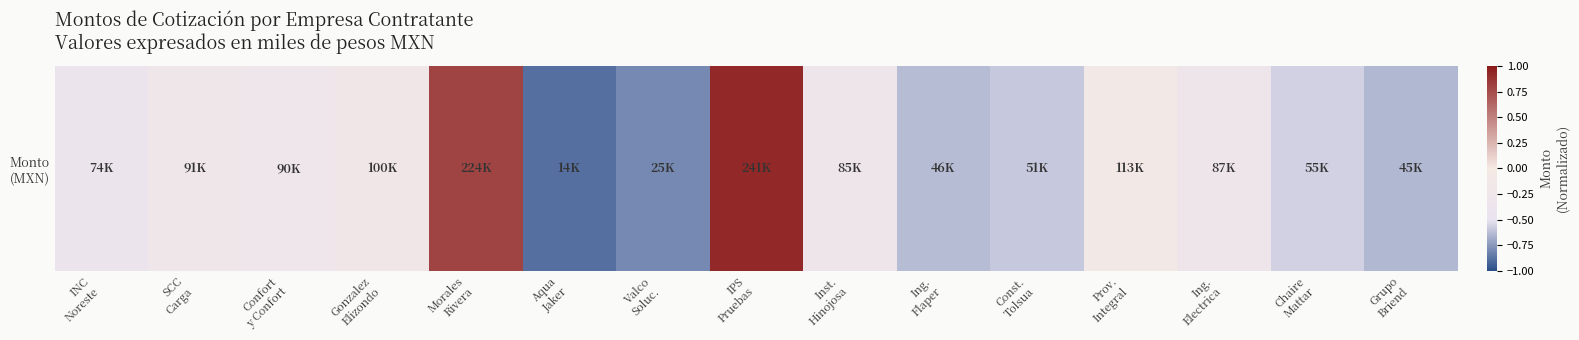

Rank the categories by value from highest to lowest.

IPS
Pruebas, Morales
Rivera, Prov.
Integral, Gonzalez
Elizondo, SCC
Carga, Confort
y Confort, Ing.
Electrica, Inst.
Hinojosa, INC
Noreste, Chaire
Mattar, Const.
Tolsua, Ing.
Flaper, Grupo
Briend, Valco
Soluc., Aqua
Jaker